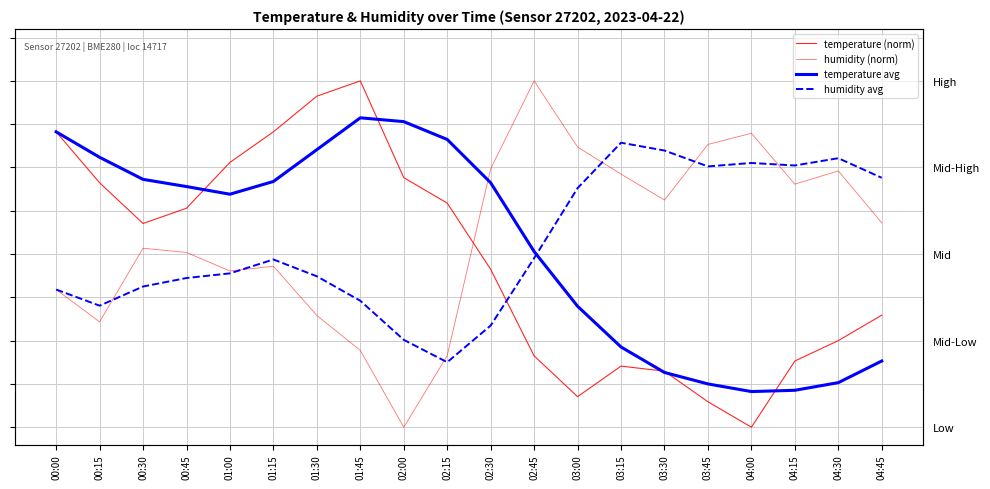

What is the lowest value of the temperature avg series?

0.1